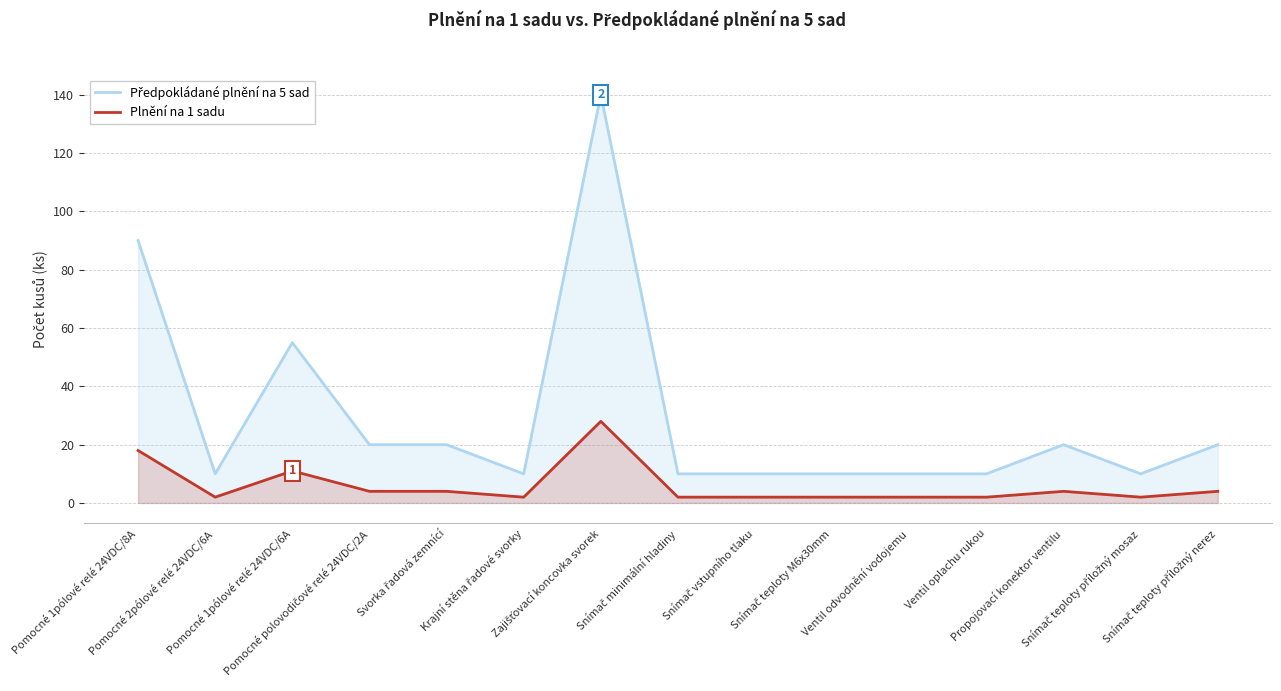

Where is the first local maximum for Plnění na 1 sadu?

Pomocné 1pólové relé 24VDC/6A